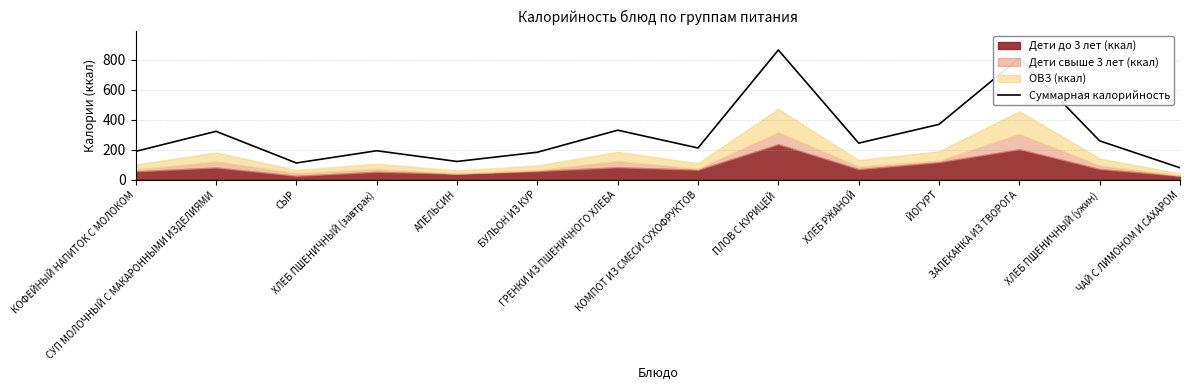

What is the label of the 5th point from the right?

ХЛЕБ РЖАНОЙ